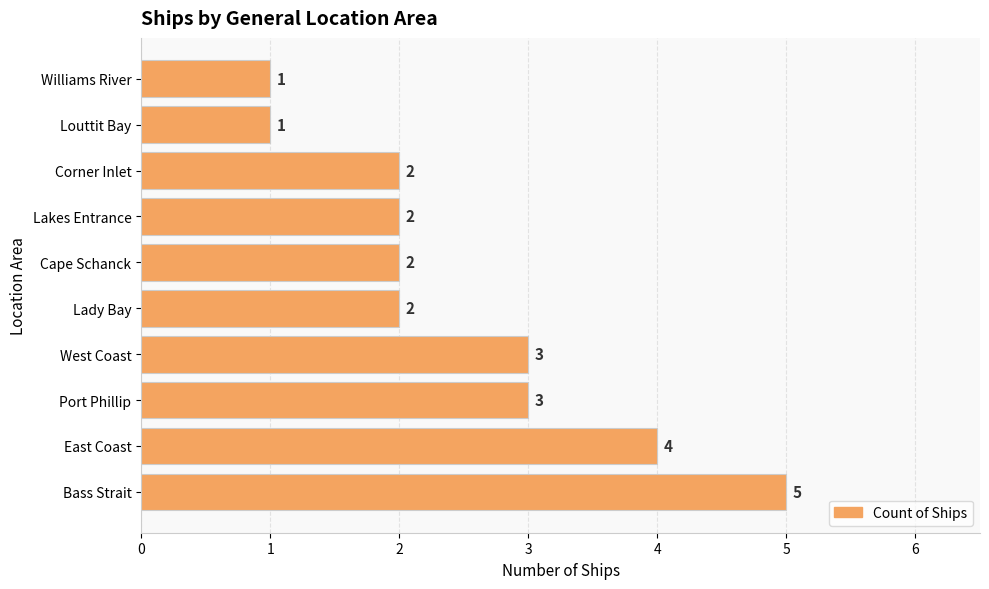

Reading top to bottom, list all the values displayed in this chart.

Williams River=1	Louttit Bay=1	Corner Inlet=2	Lakes Entrance=2	Cape Schanck=2	Lady Bay=2	West Coast=3	Port Phillip=3	East Coast=4	Bass Strait=5